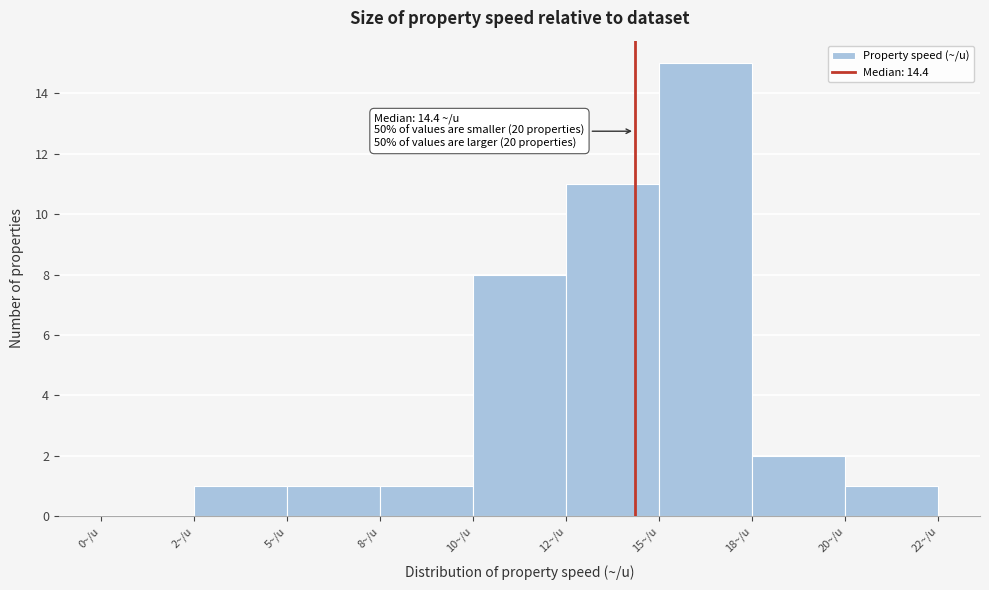

Reading right to left, what are all the values shown in this chart?

20~/u=1	18~/u=2	15~/u=15	12~/u=11	10~/u=8	8~/u=1	5~/u=1	2~/u=1	0~/u=0